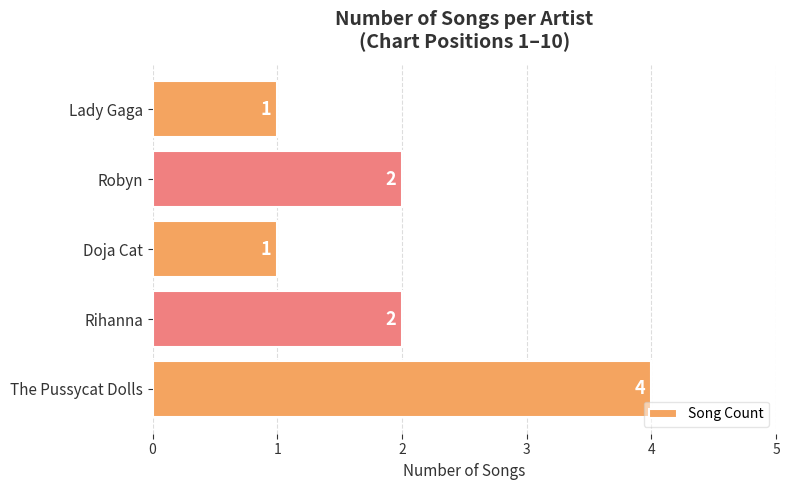

Which label corresponds to the largest value in the chart?

The Pussycat Dolls